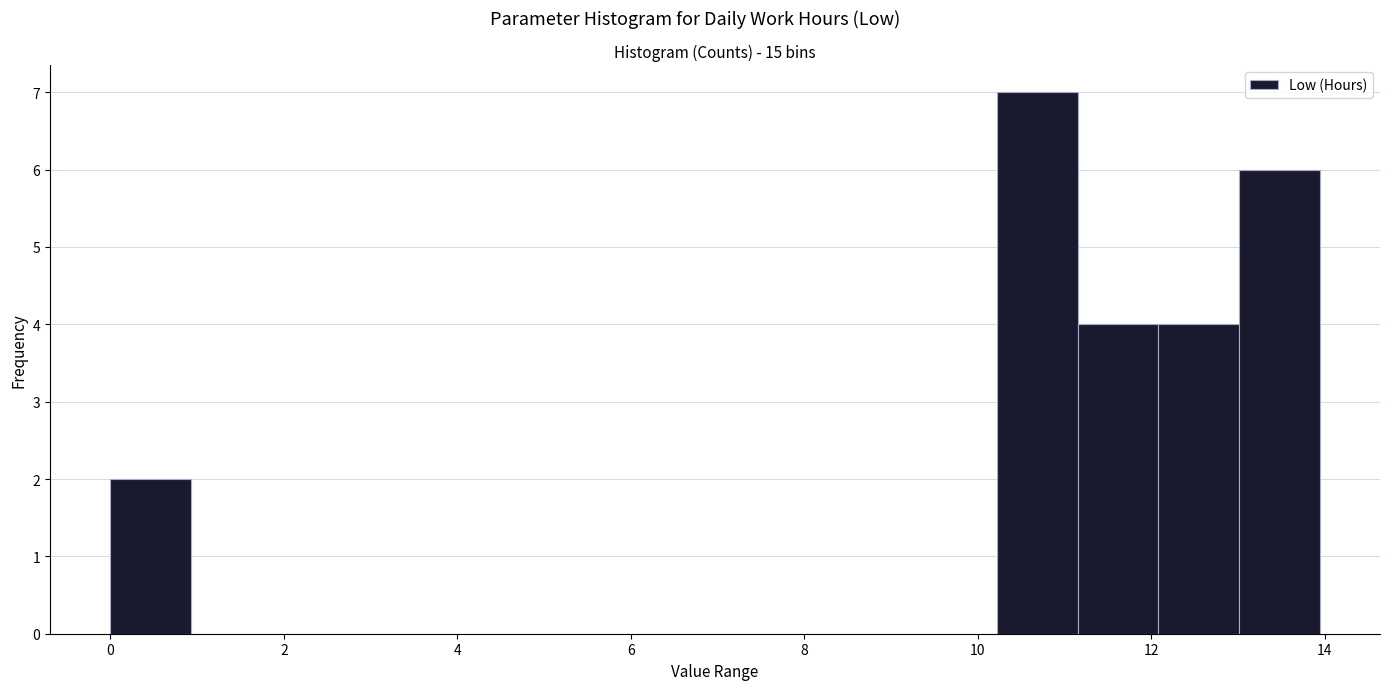

Reading left to right, list every bar in this chart as the range it spans on the x-axis followed by its height. Neither the bar edges nor the heights are printed on the chart, so give them approximately, as read against the axes.

0.0 to 1.0: 2
1.0 to 1.8: 0
1.8 to 2.8: 0
2.8 to 3.8: 0
3.8 to 4.6: 0
4.6 to 5.6: 0
5.6 to 6.6: 0
6.6 to 7.4: 0
7.4 to 8.4: 0
8.4 to 9.2: 0
9.2 to 10.2: 0
10.2 to 11.2: 7
11.2 to 12.0: 4
12.0 to 13.0: 4
13.0 to 14.0: 6